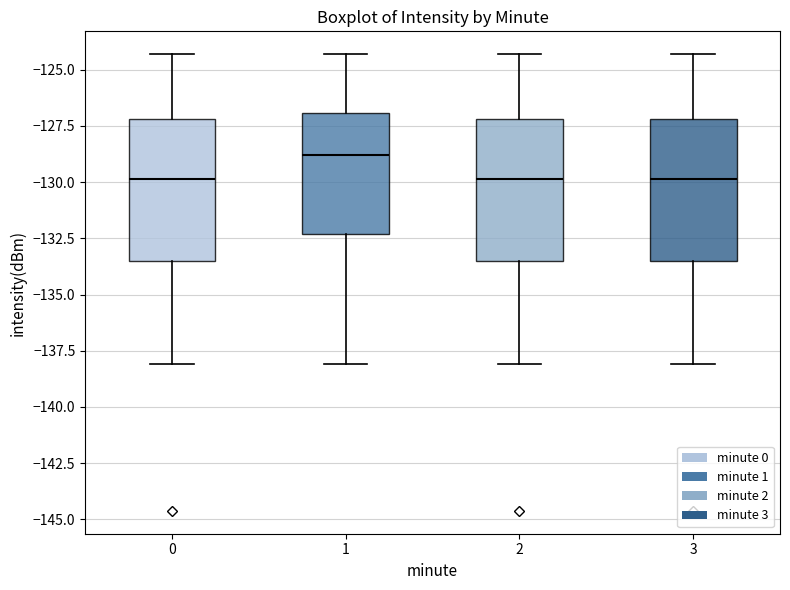

Reading left to right, read every box against the y-axis: the position of its median line, the range the box covers, and the ends of its whiskers. The values are not printed on the chart, so give them approximately, as read against the axis.

0: median -130.0, box -133.5 to -127.0, whiskers -138.0 to -124.5
1: median -129.0, box -132.5 to -127.0, whiskers -138.0 to -124.5
2: median -130.0, box -133.5 to -127.0, whiskers -138.0 to -124.5
3: median -130.0, box -133.5 to -127.0, whiskers -138.0 to -124.5